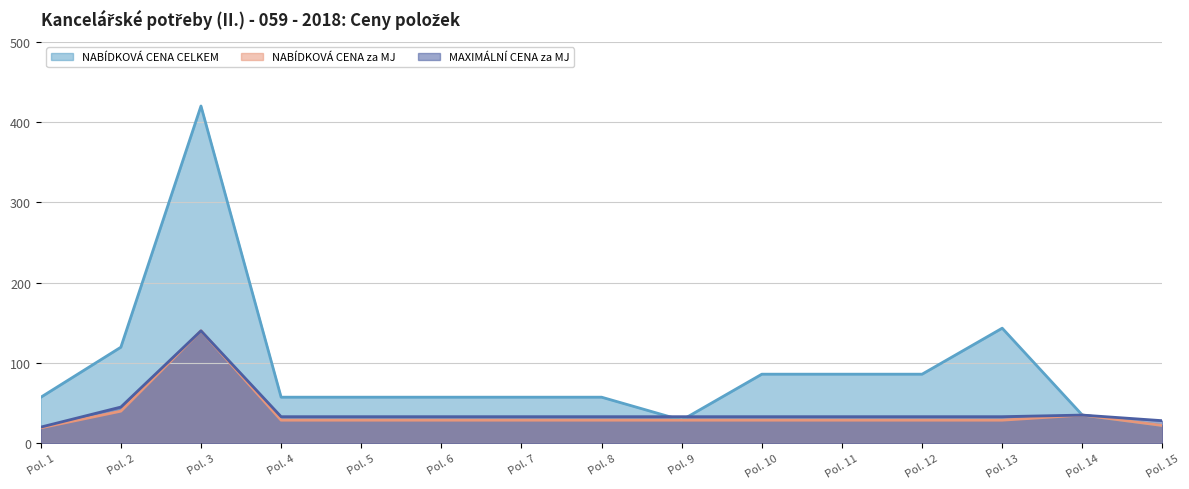

How many times do NABÍDKOVÁ CENA CELKEM and MAXIMÁLNÍ CENA za MJ cross each other?

2